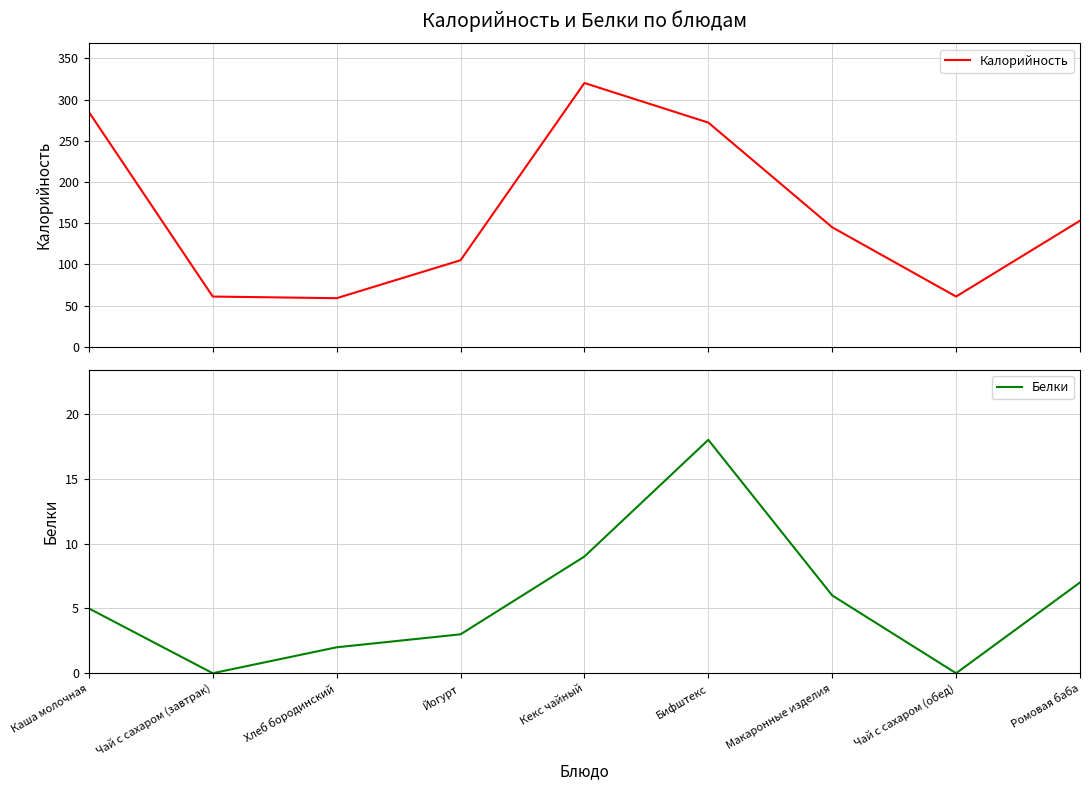

What is the label of the 2nd point from the right?

Чай с сахаром (обед)